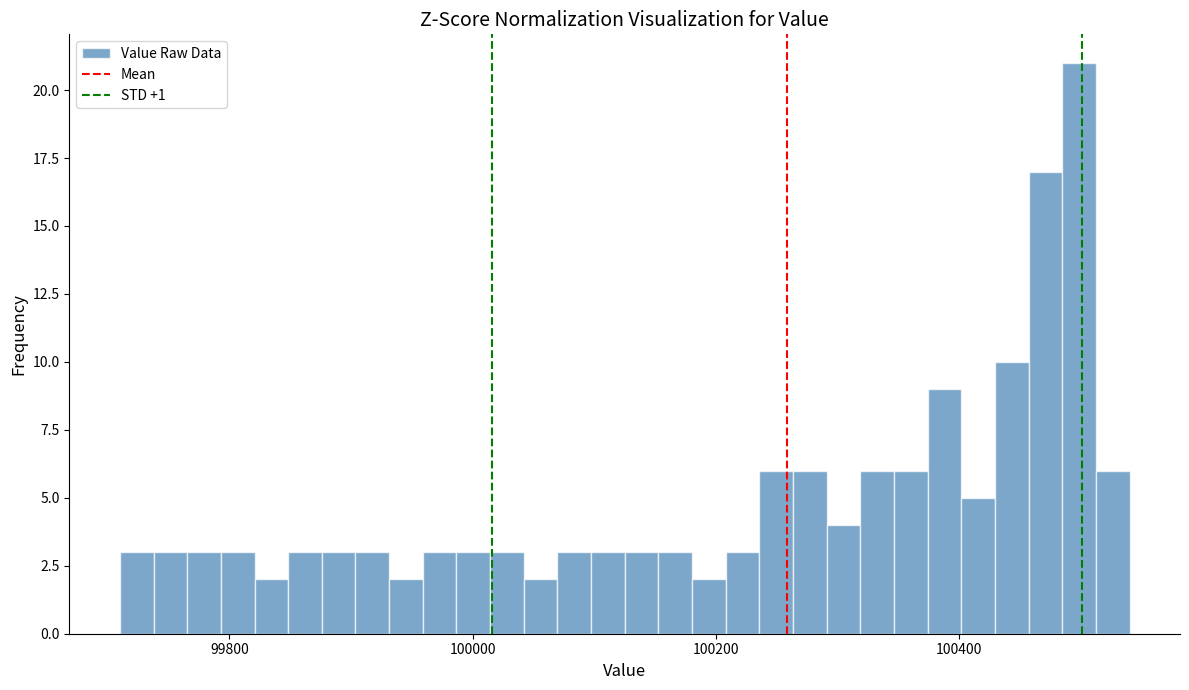

Around what value on the x-axis is the tallest bar? Give the approximate position of its centre, as read against the axis.

100500